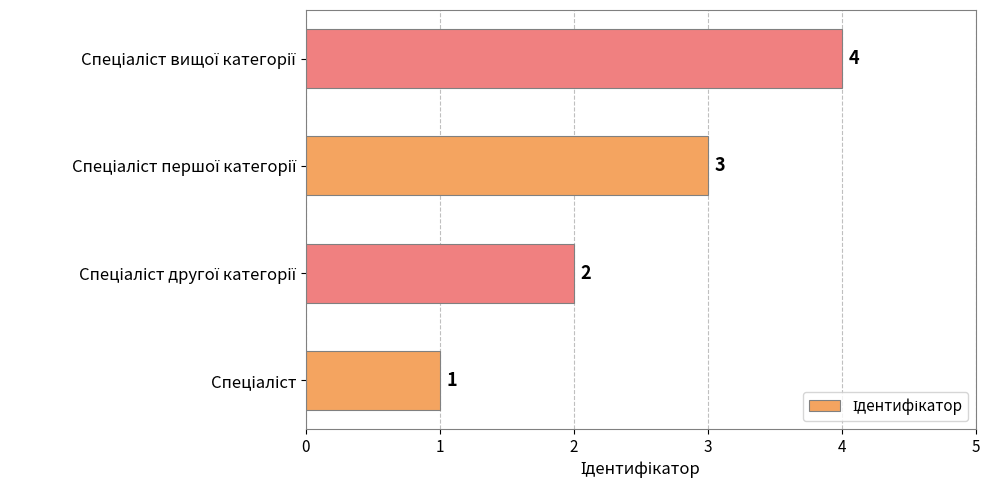

What is the maximum value shown in the chart?

4